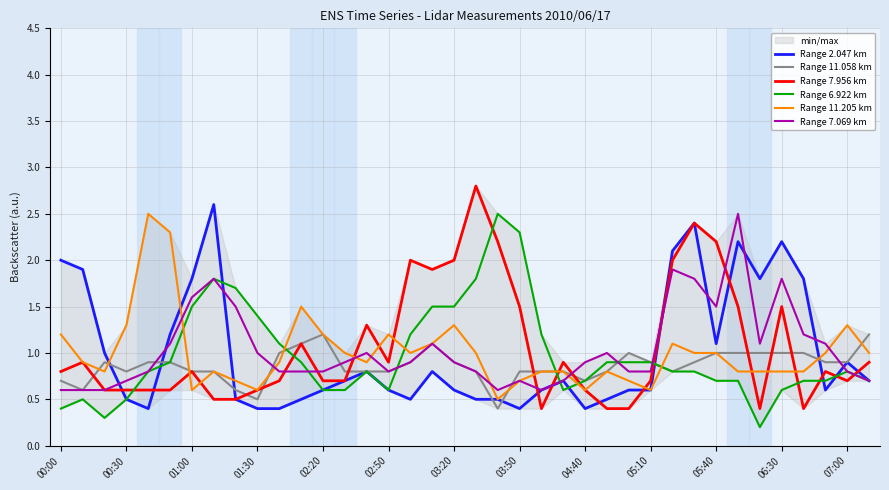

The value of Range 7.069 km at 32 is 1.1. True or false?

True